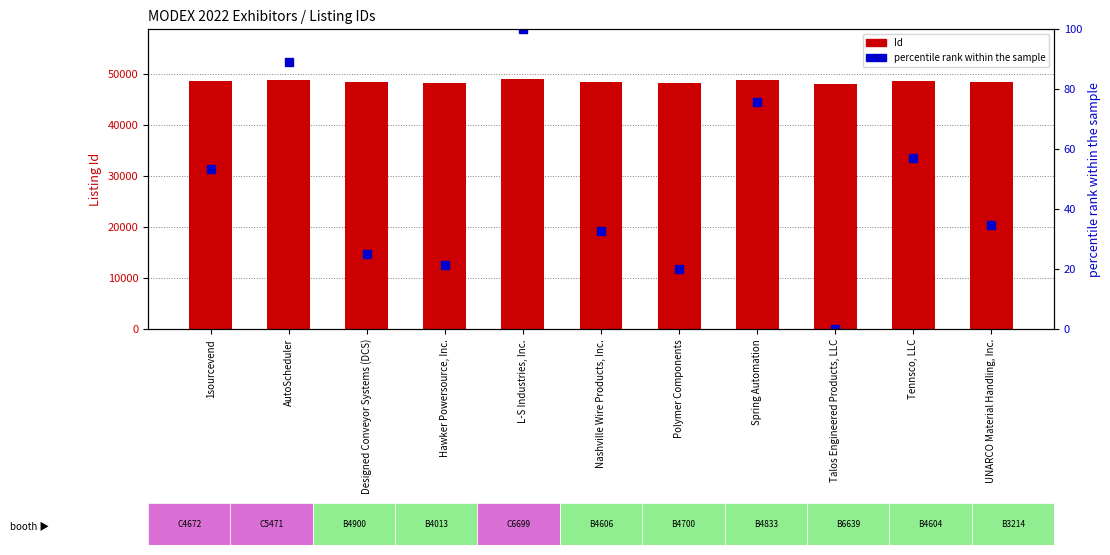

The value of percentile rank within the sample at 1sourcevend is 84.8. True or false?

False